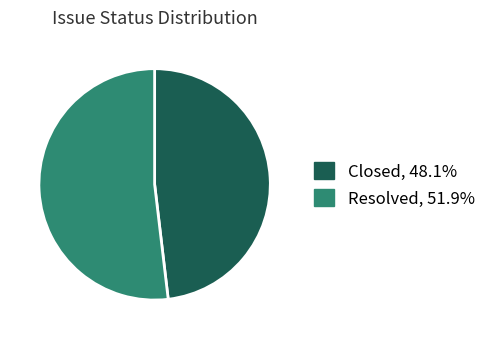

Which category accounts for the majority?

Resolved